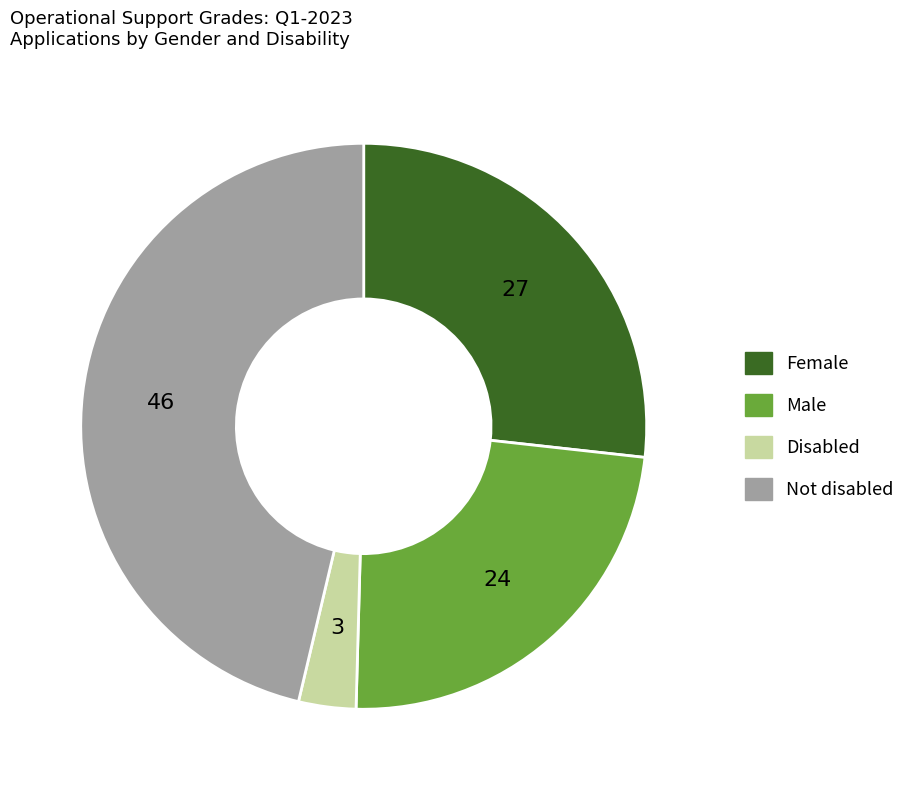

Rank the categories by value from lowest to highest.

Disabled, Male, Female, Not disabled